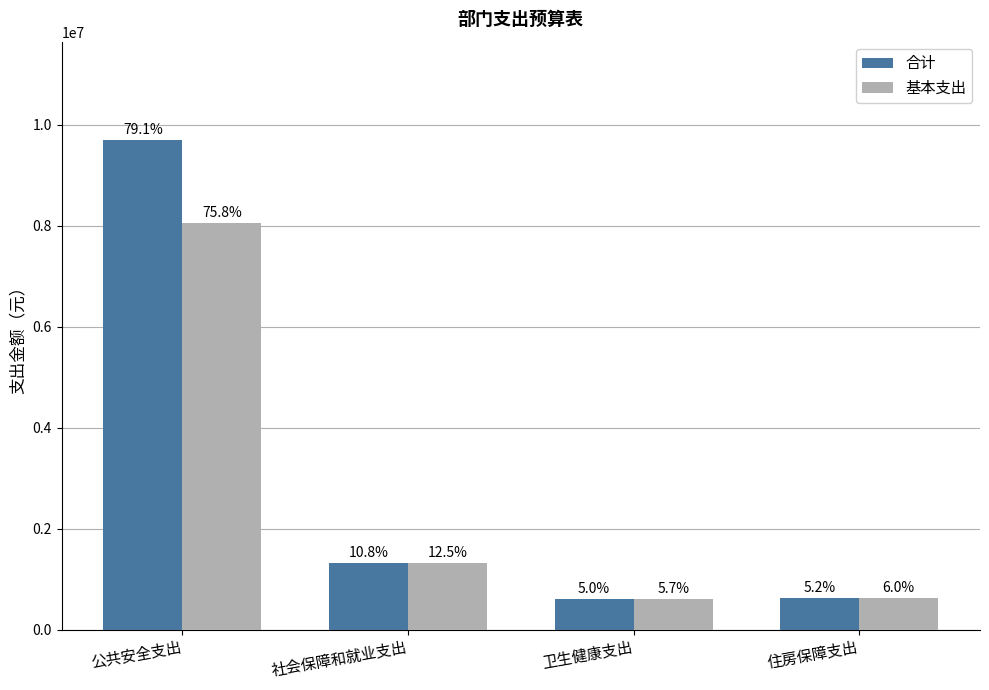

True or false: 基本支出 has a value of 1107655.3 at 住房保障支出.

False